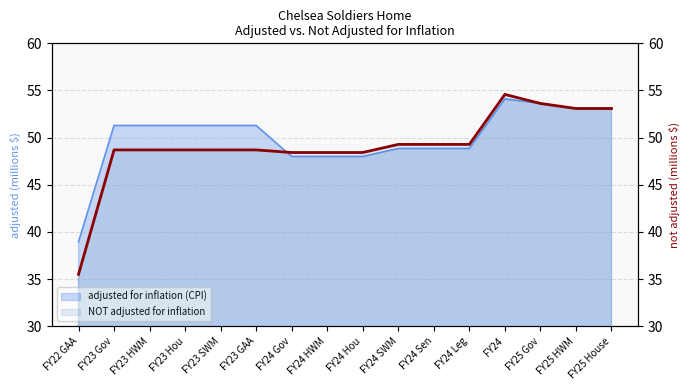

What is the sum of all values?

786.5